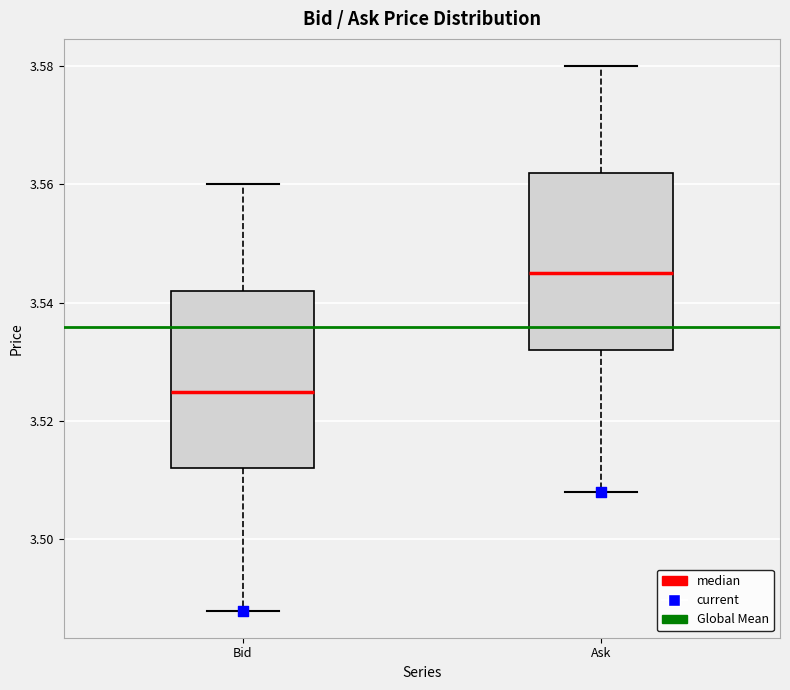

Which box has the highest median line?

Ask